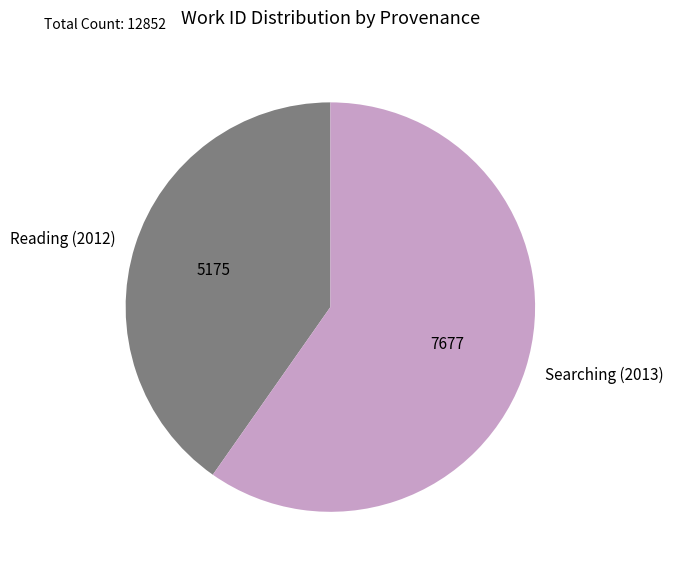

Is Reading (2012) the majority of the pie?

No